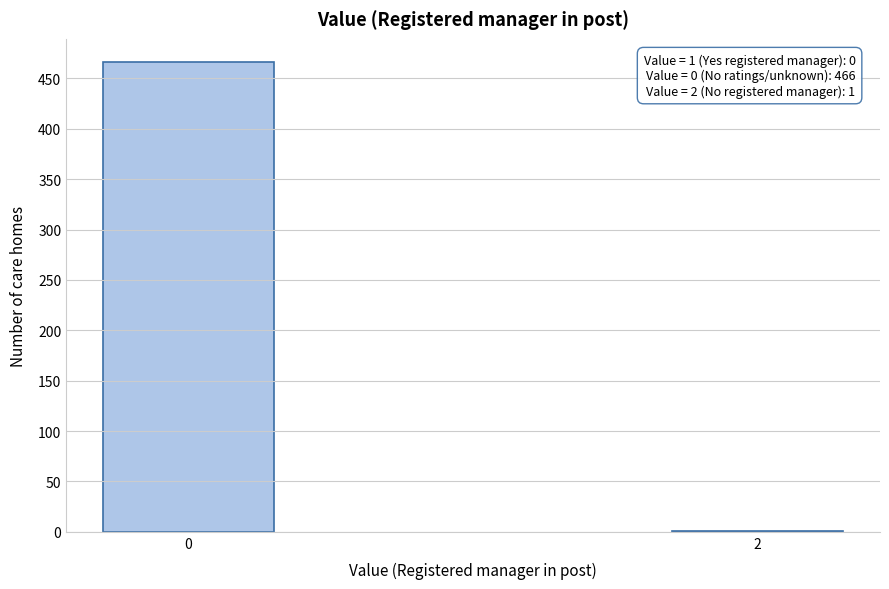

Reading left to right, extract all data points from this chart.

0=466	2=1